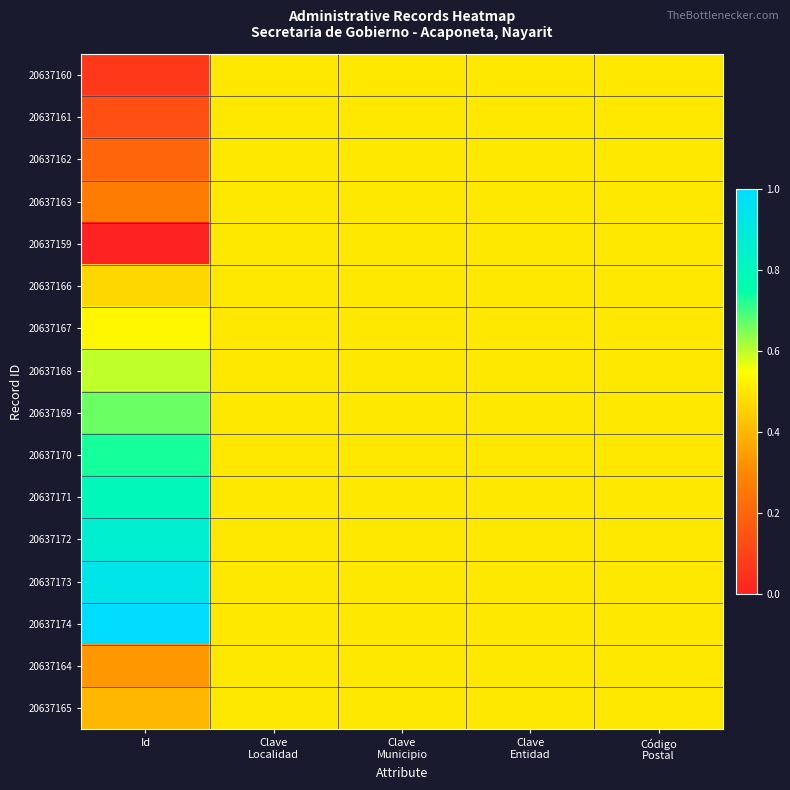

What is the total value across all series at Clave
Municipio?

8.0